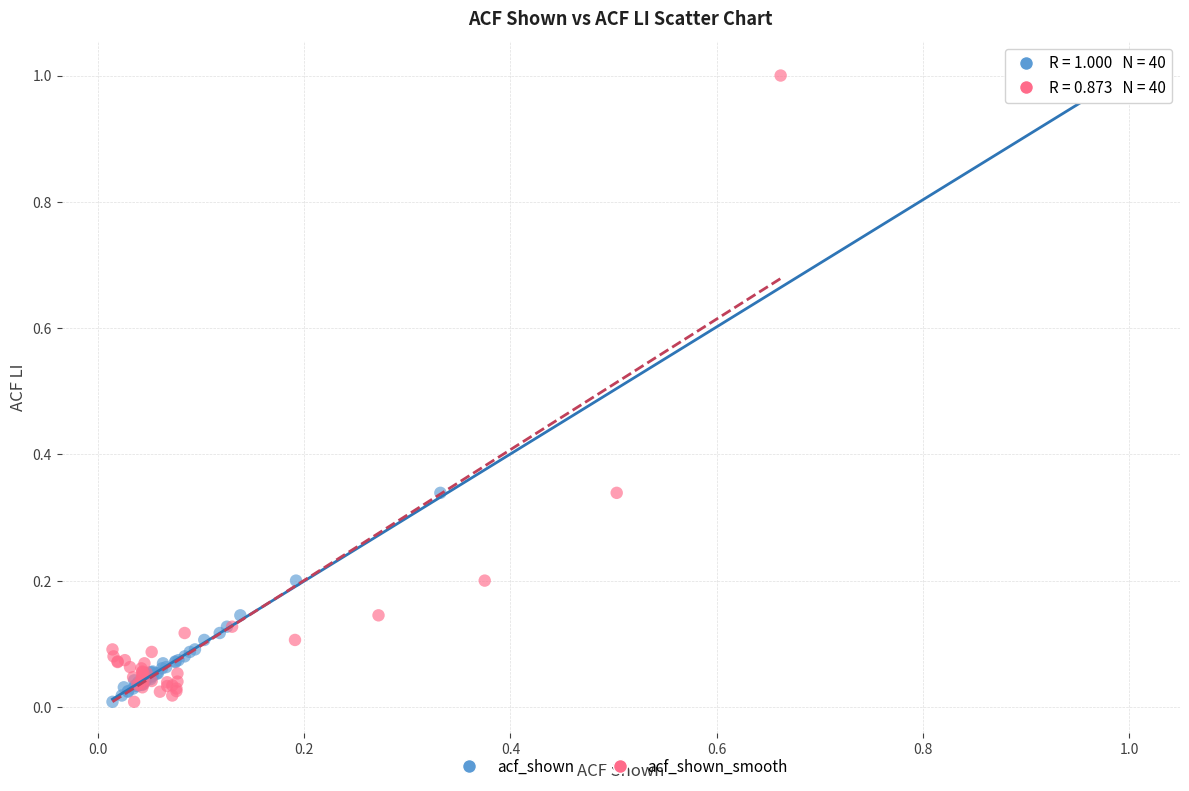

What are all the series names shown in the legend?

acf_shown, acf_shown_smooth